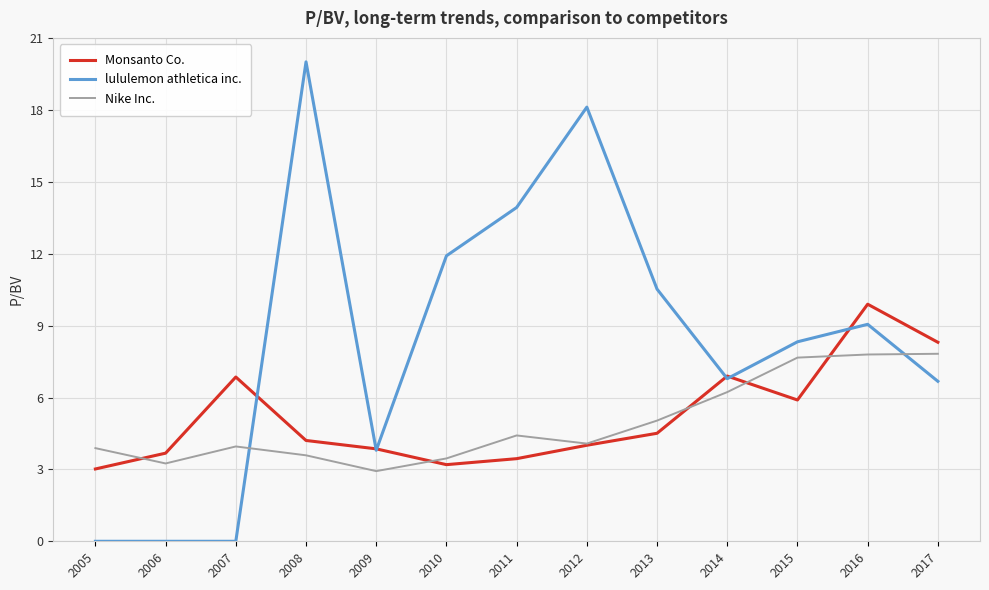

What is the approximate value of lululemon athletica inc. at 2016?

9.1